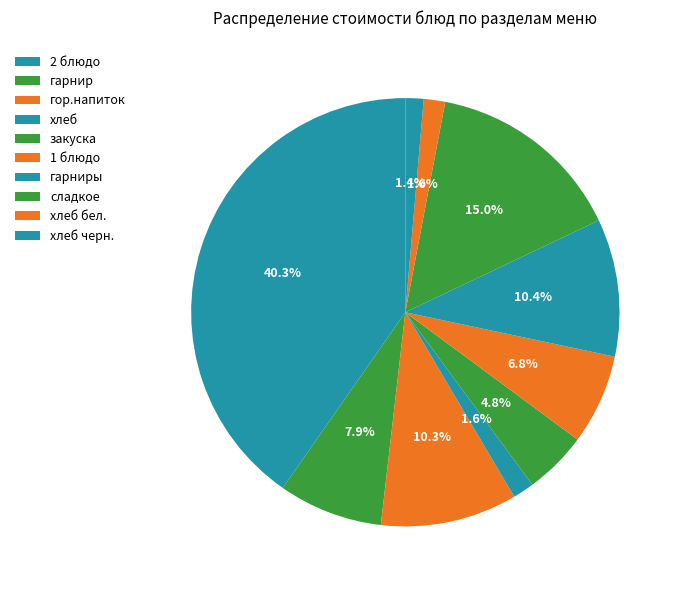

Which category has the biggest portion of the pie?

2 блюдо